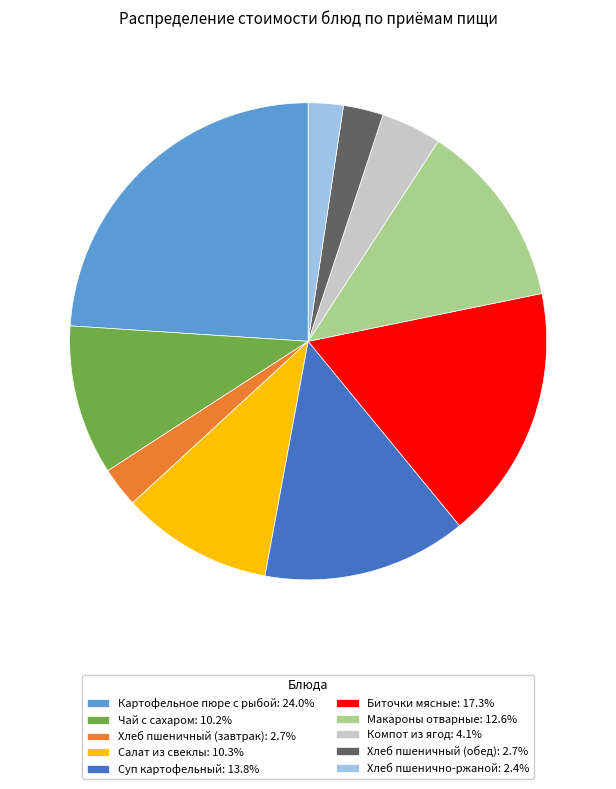

Which category has the biggest portion of the pie?

Картофельное пюре с рыбой